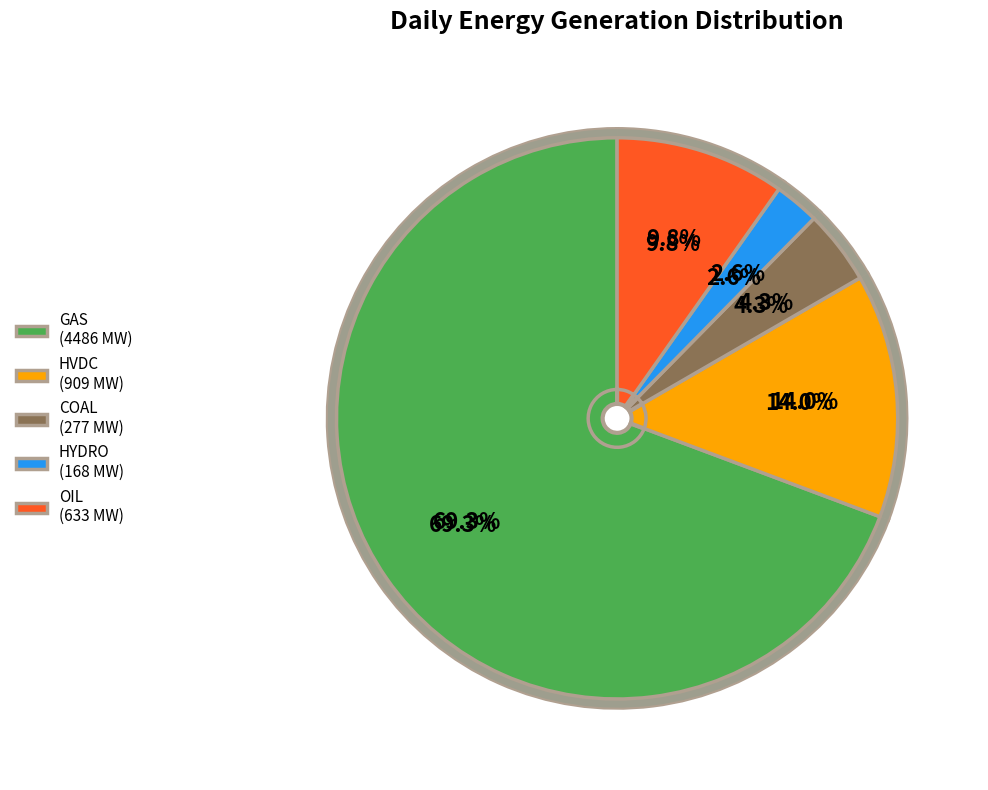

Which category has the biggest portion of the pie?

GAS